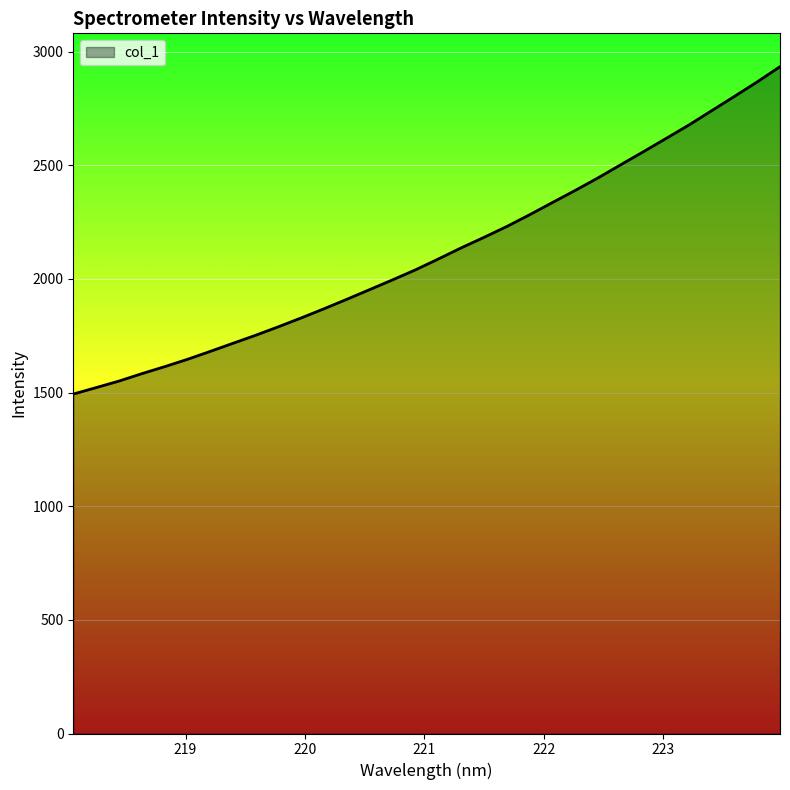

Does the chart have visible grid lines?

Yes